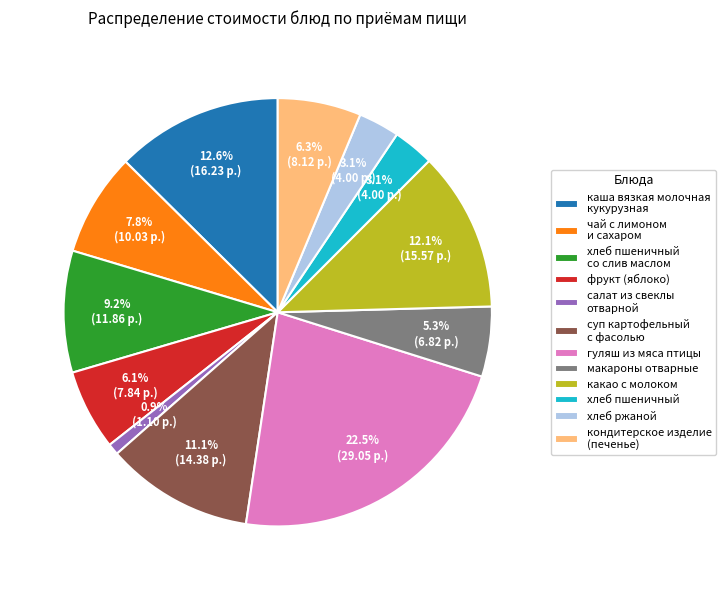

Is there any slice that represents more than half of the pie?

No